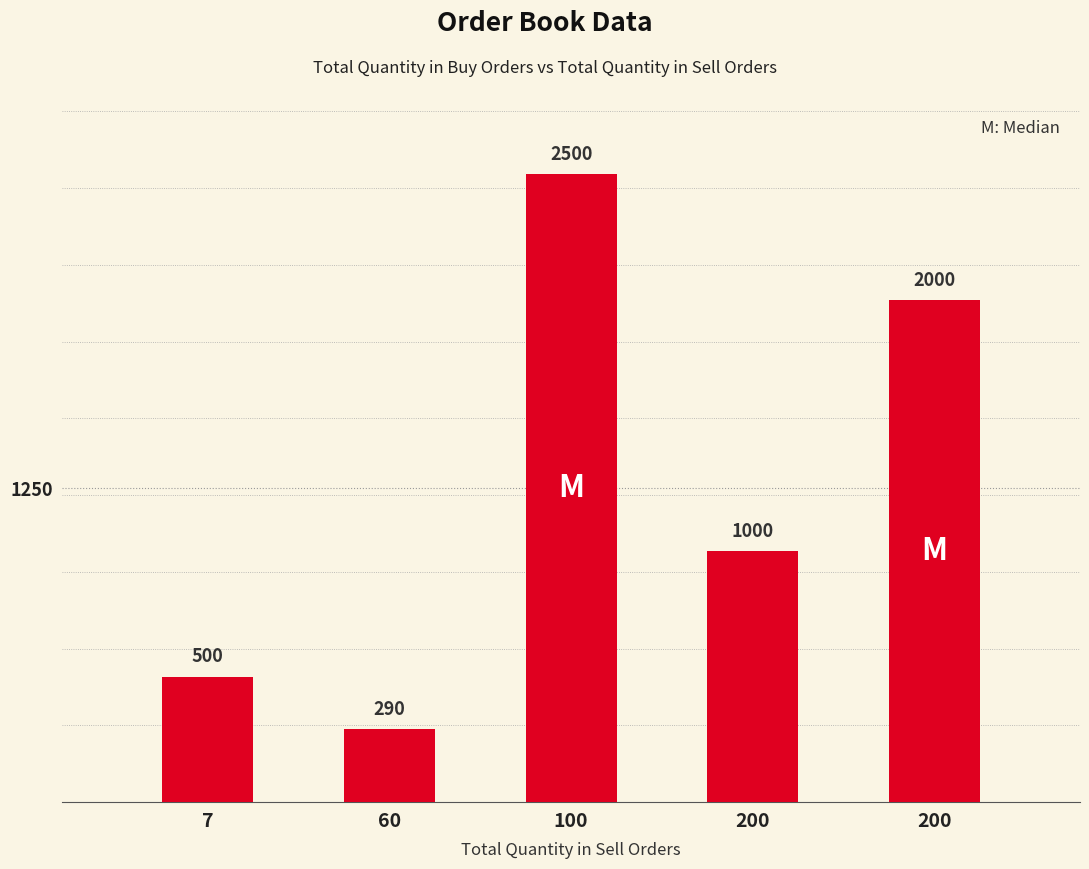

List the labels in order of value, largest first.

100, 200, 200, 7, 60